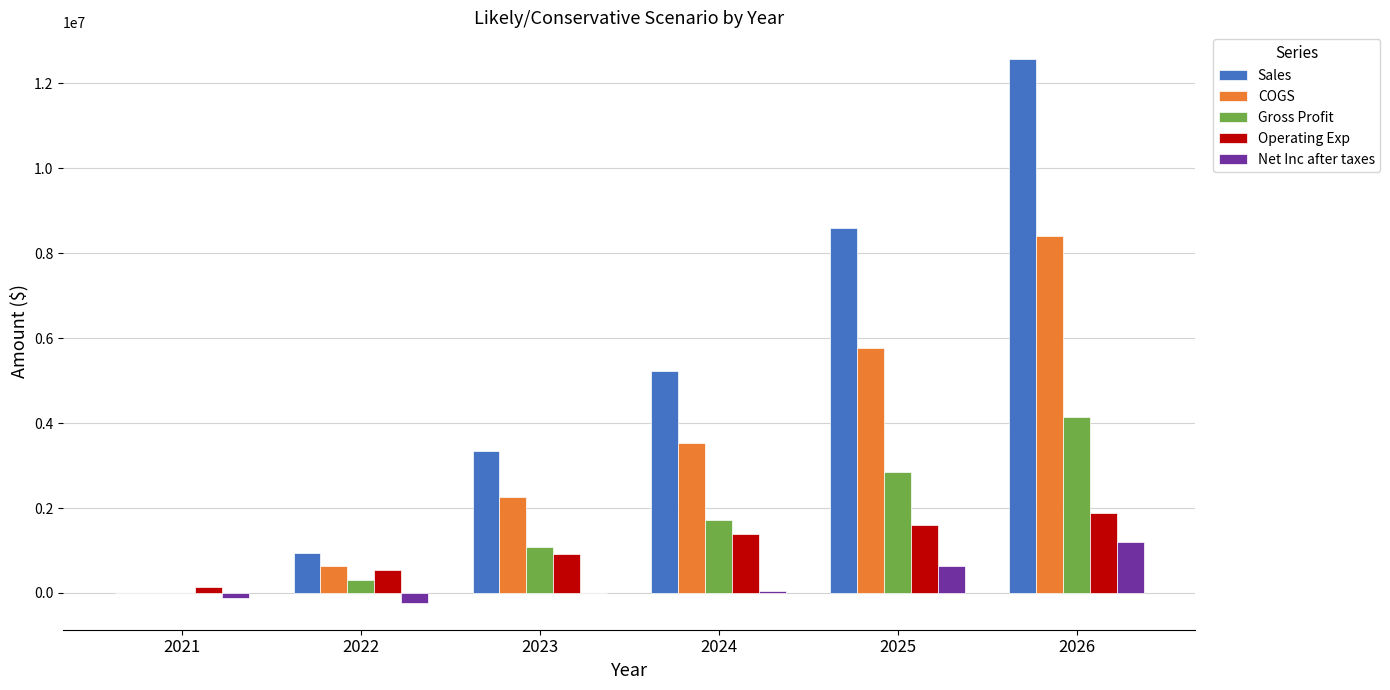

How many groups of bars are there?

6